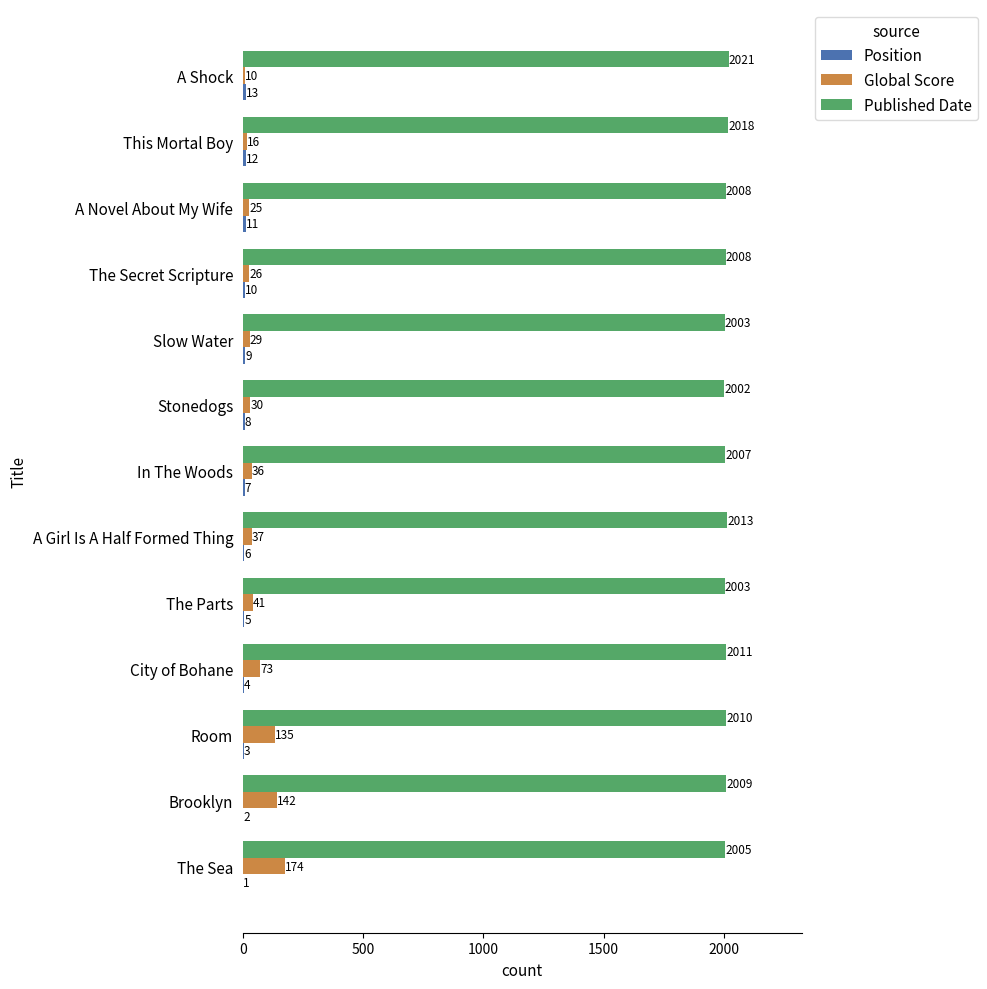

What is the approximate value of Global Score at In The Woods?

36